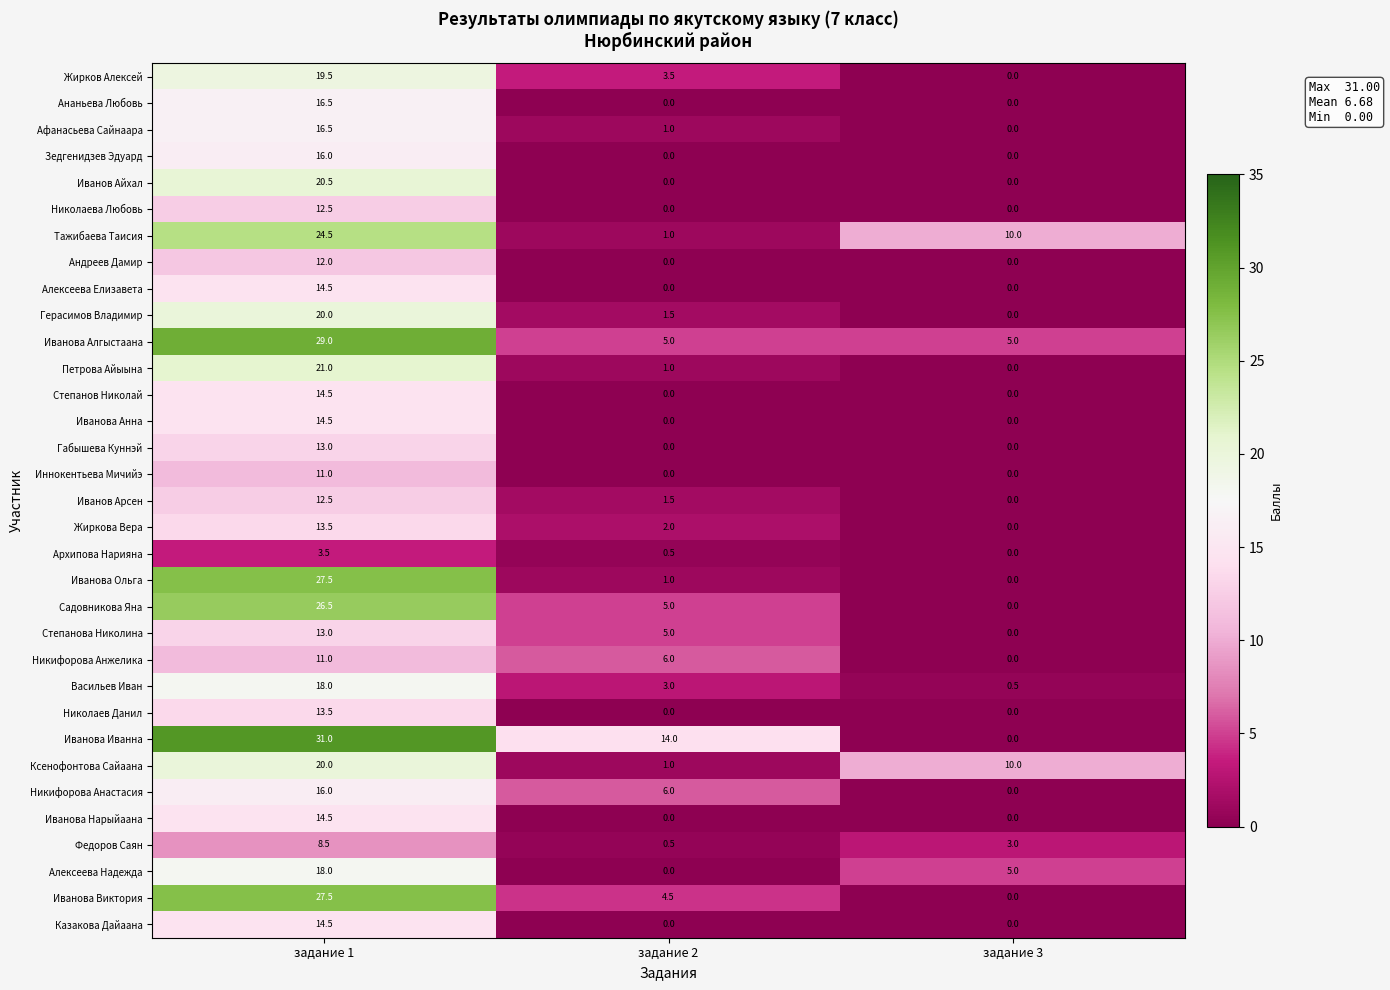

What is the approximate value of Петрова Айыына at задание 1?

21.0